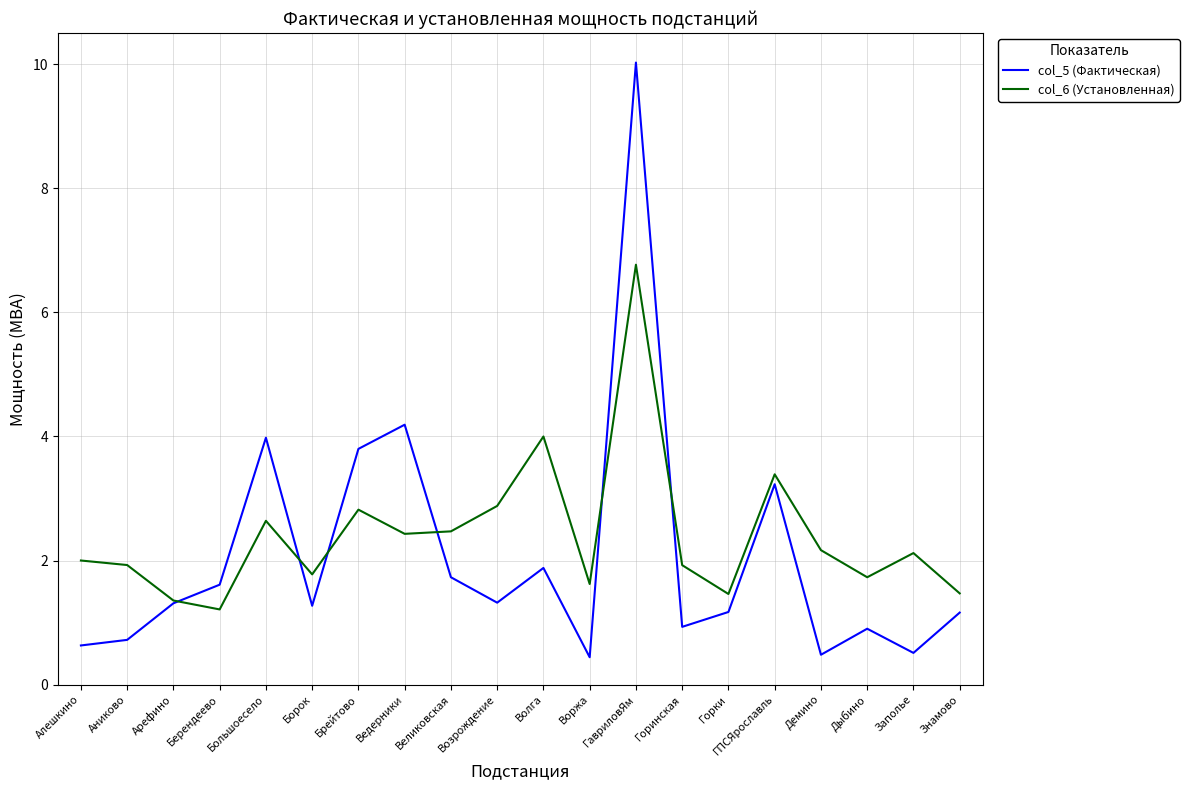

What is the lowest value of the col_5 (Фактическая) series?

0.4